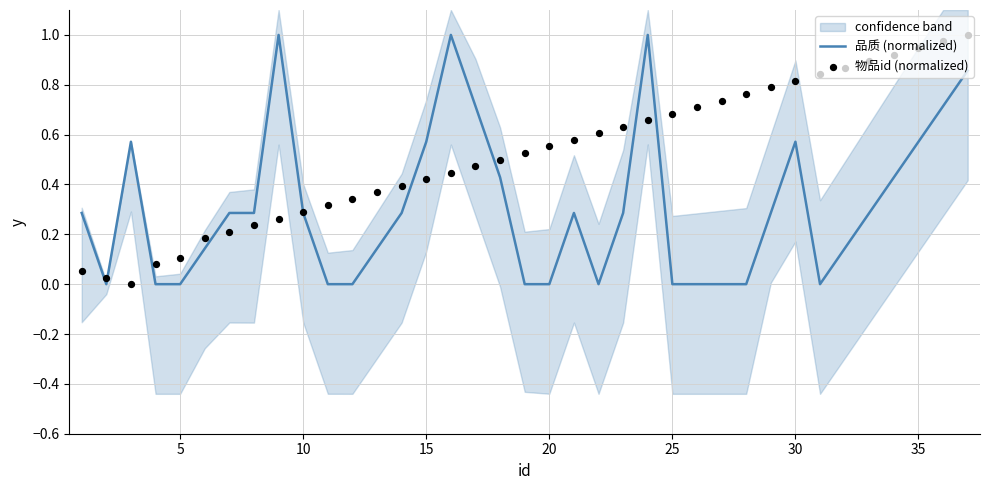

Which series has the largest total across all categories?

物品id (normalized)